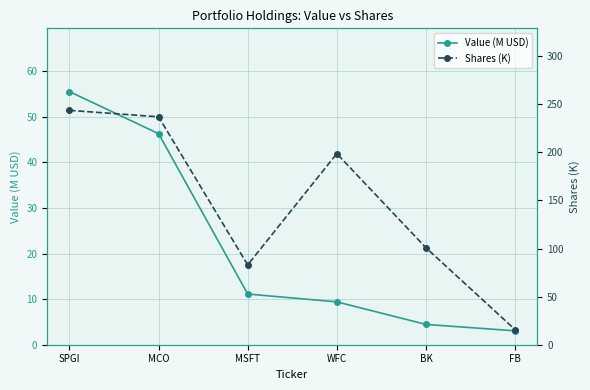

At which label is Shares (K) closest to 129?

BK